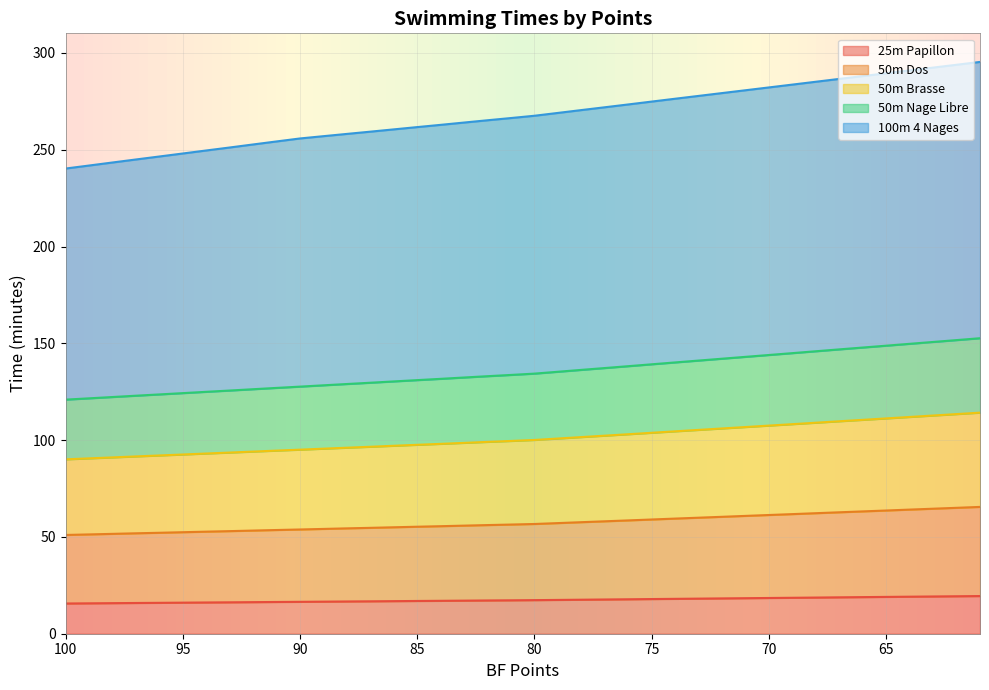

What is the spread (max minus min) of values at 94?

233.5